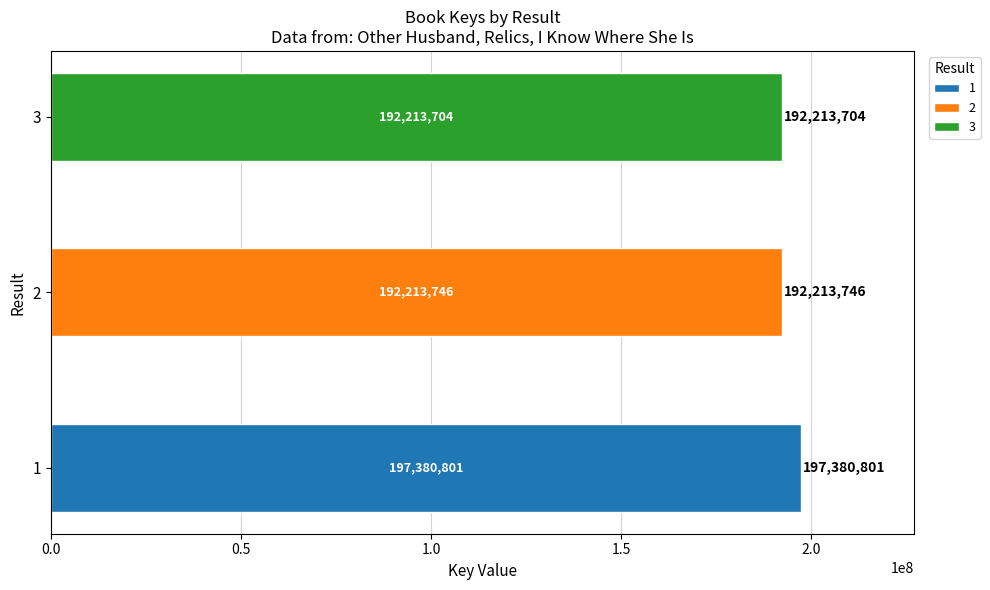

How many bars are there in total?

3